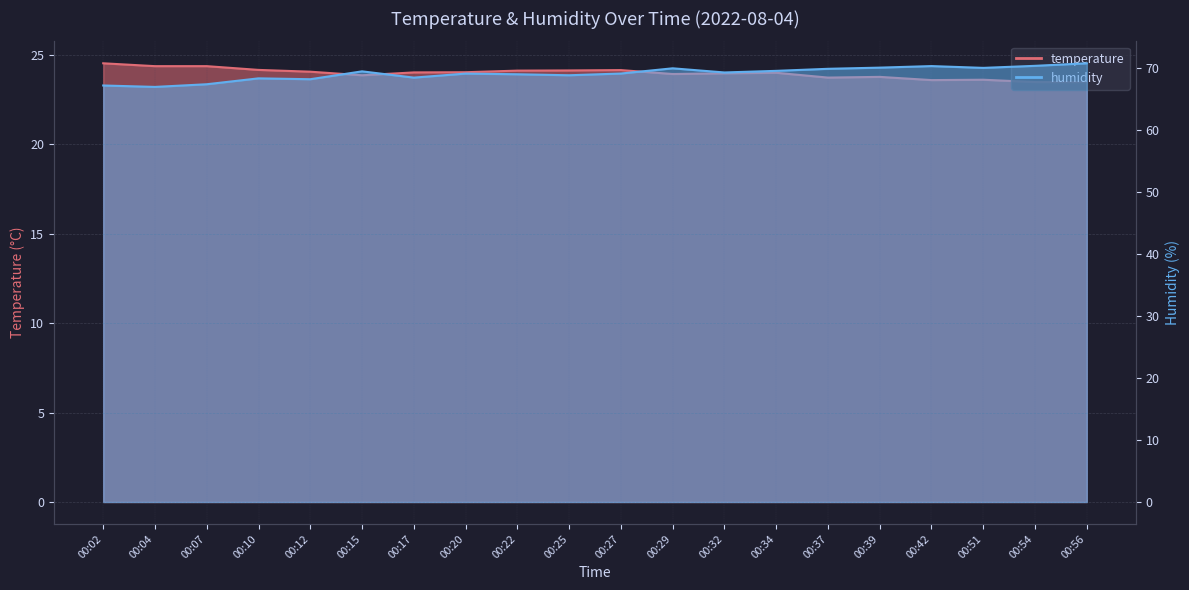

What is the greatest value displayed?

70.8